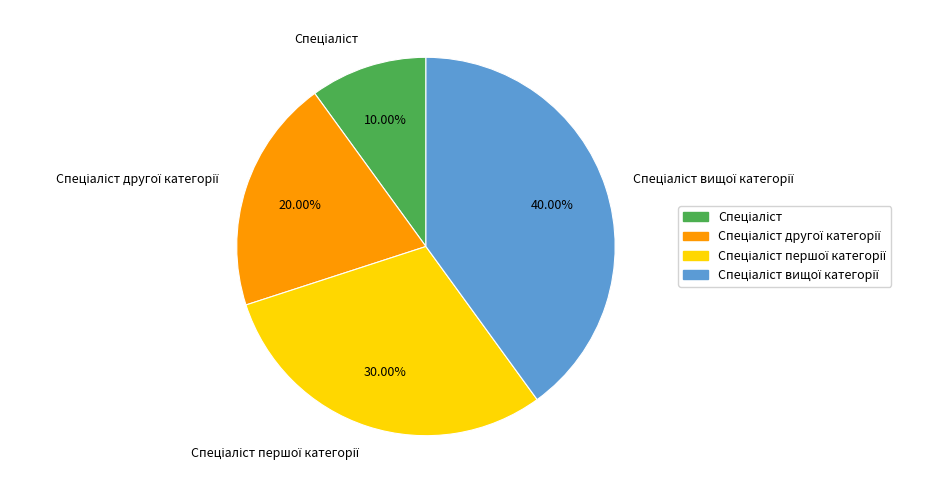

To the nearest percent, what is the average slice percentage?

25%